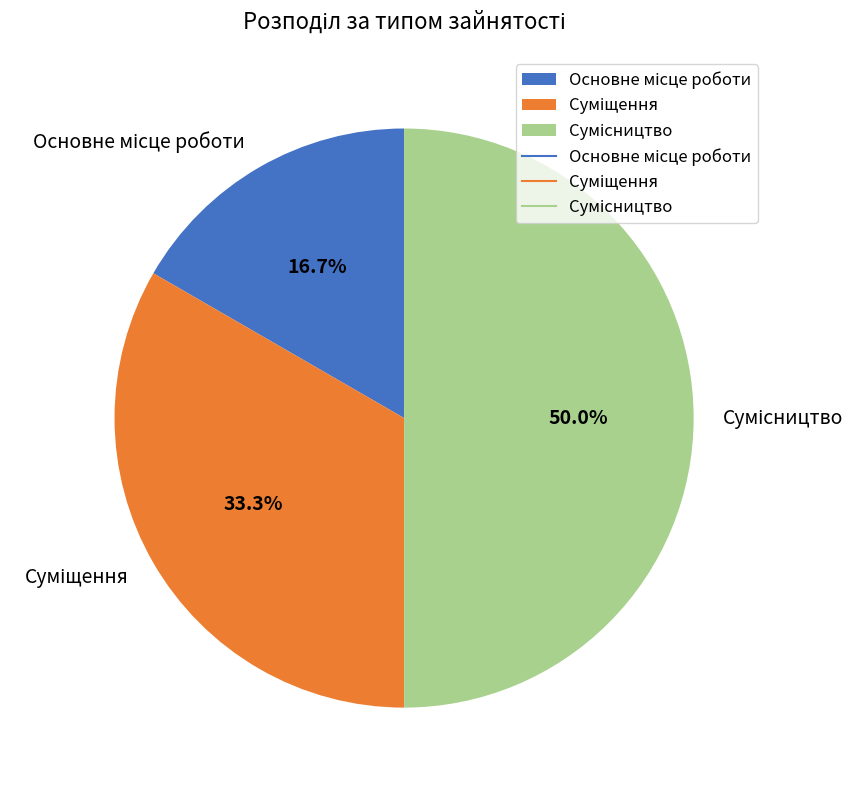

To the nearest percent, what portion does Основне місце роботи represent?

17%